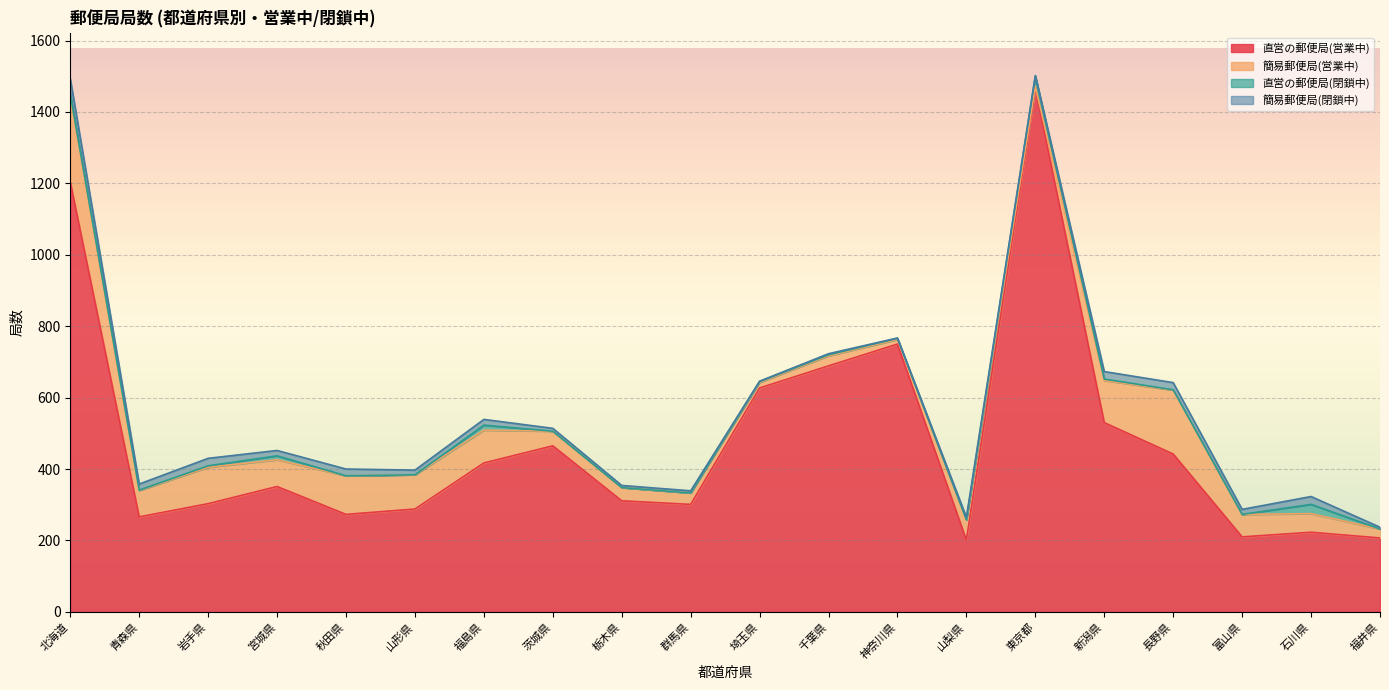

Which category has the highest value across all series?

東京都